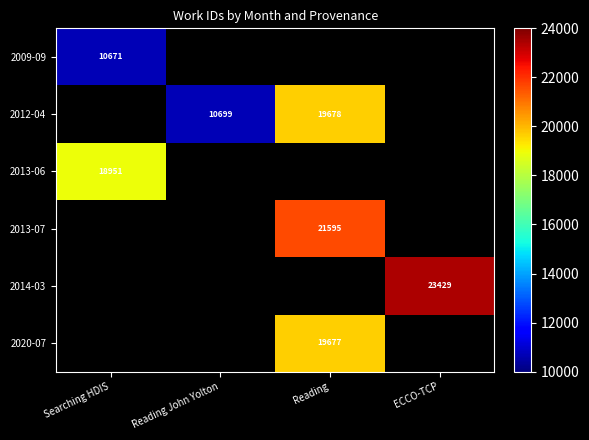

Which has a higher value, Searching HDIS or Reading?

Reading